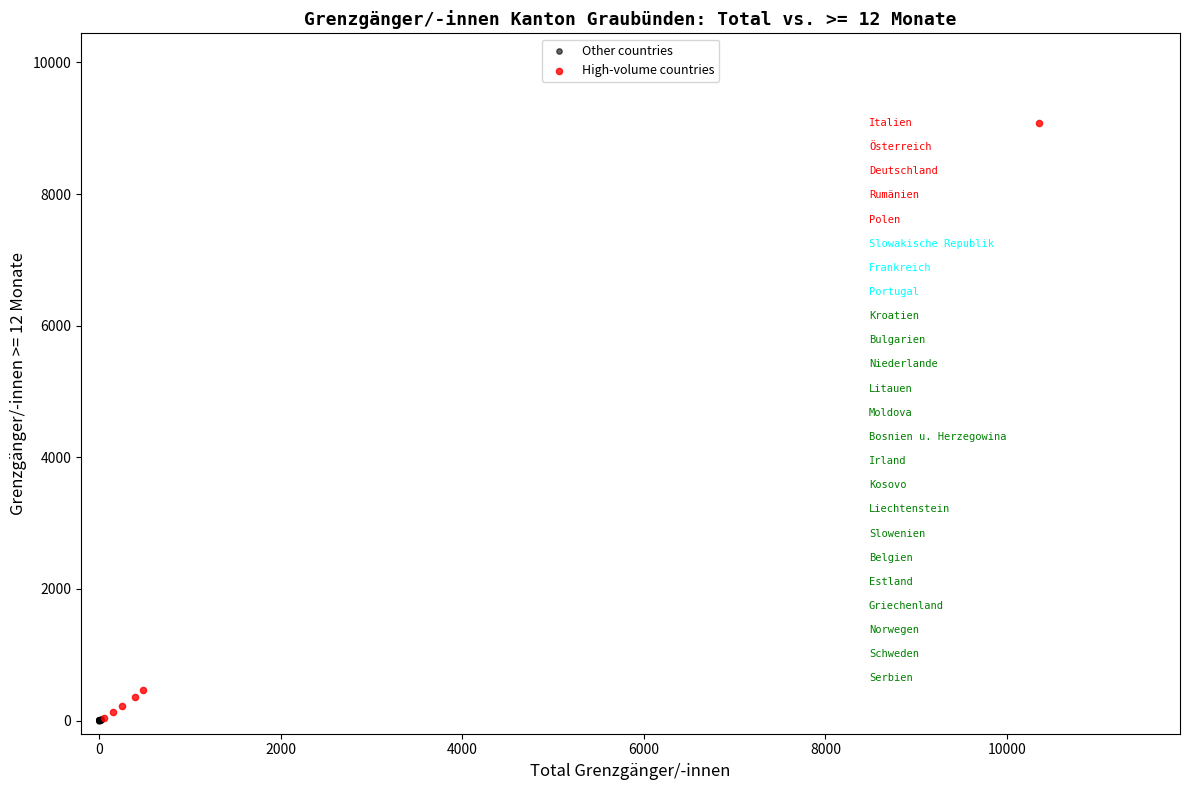

Which series contains the highest Y value?

High-volume countries